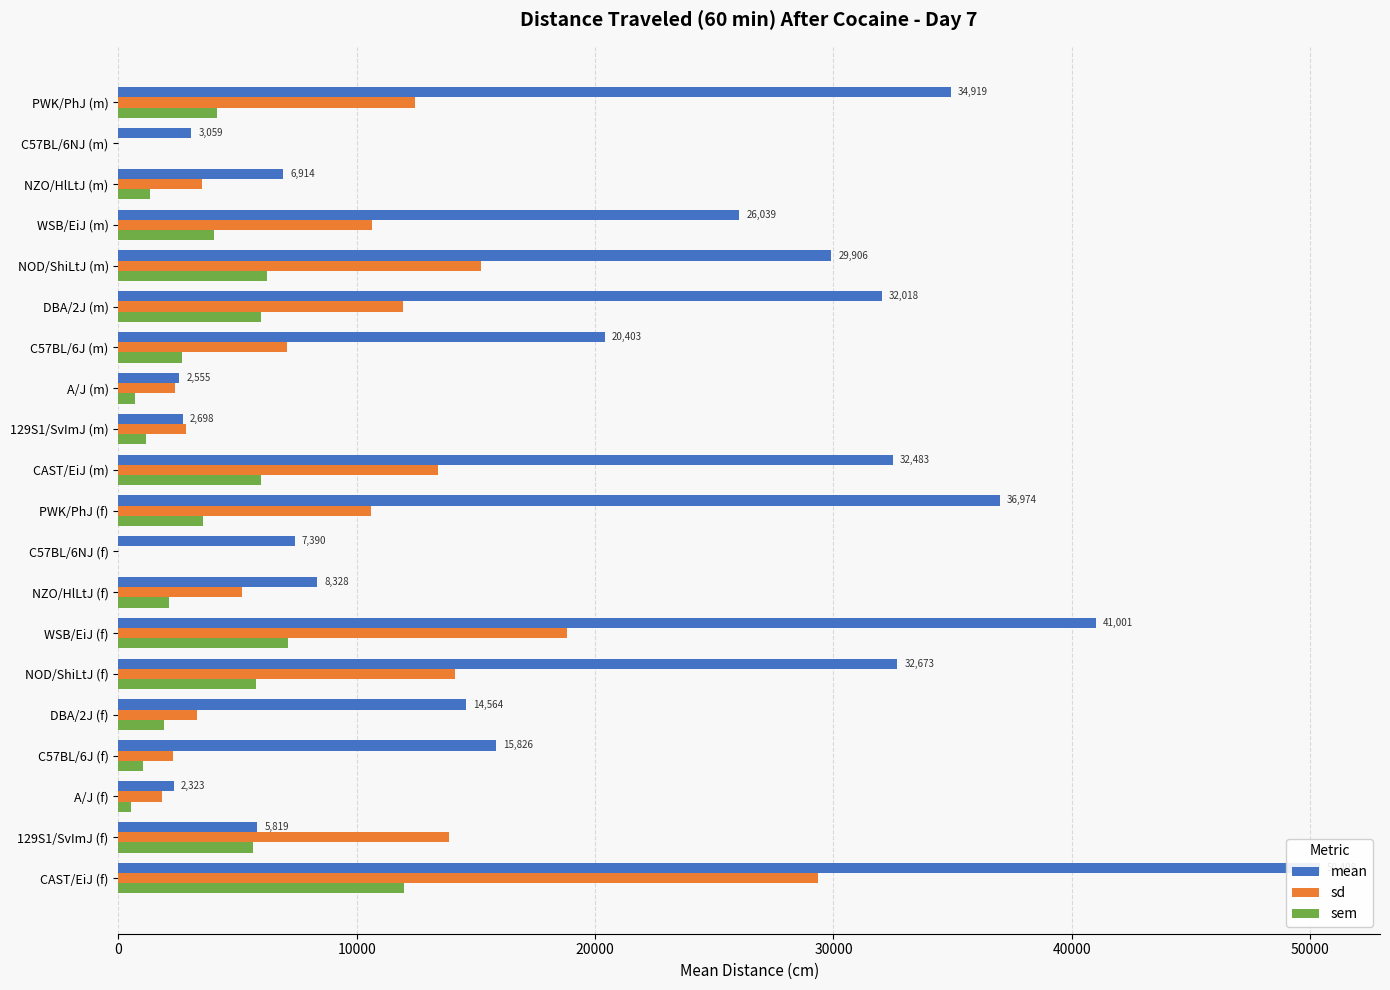

Between A/J (f) and A/J (m), which series saw the biggest shift?

sd